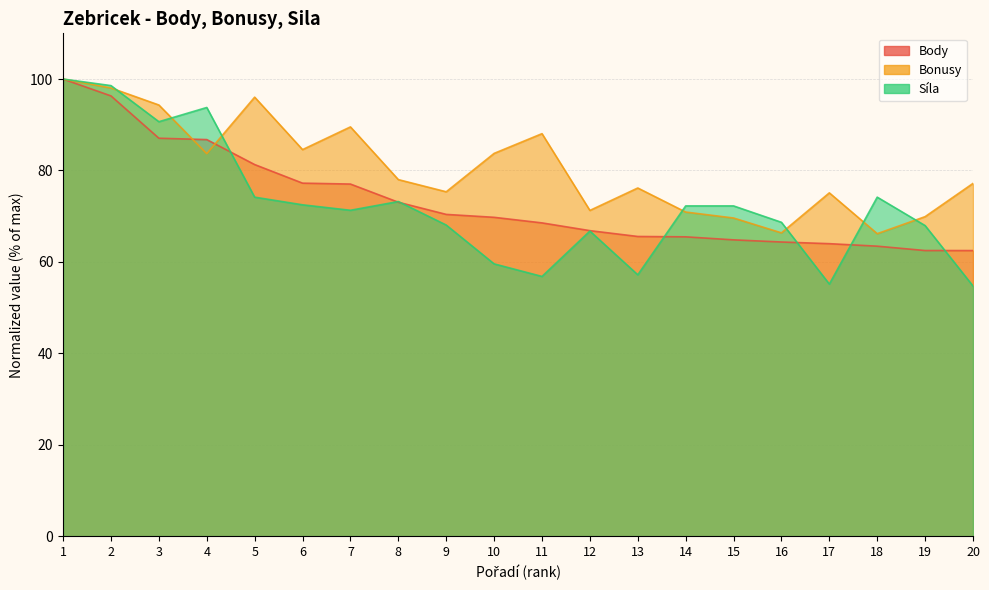

What is the difference between the maximum and second lowest values in the Bonusy series?

33.6